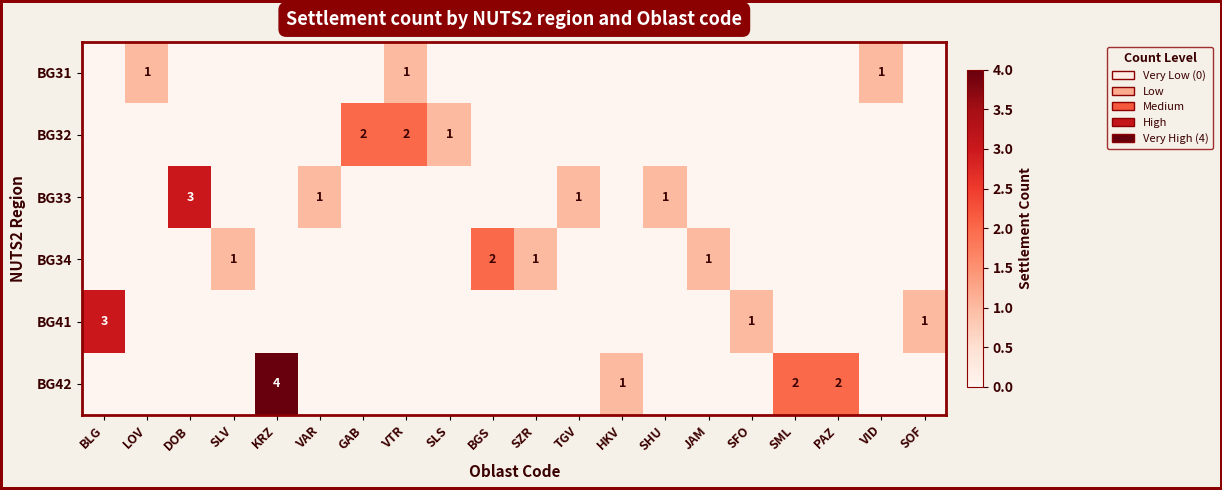

The value of BG32 at GAB is 2. True or false?

True